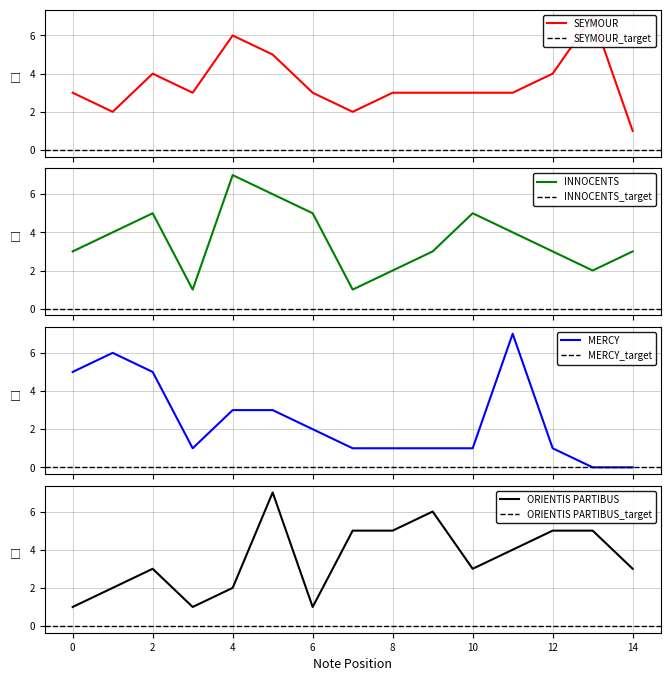

What is the value of the MERCY point at the 2nd from the left?

6